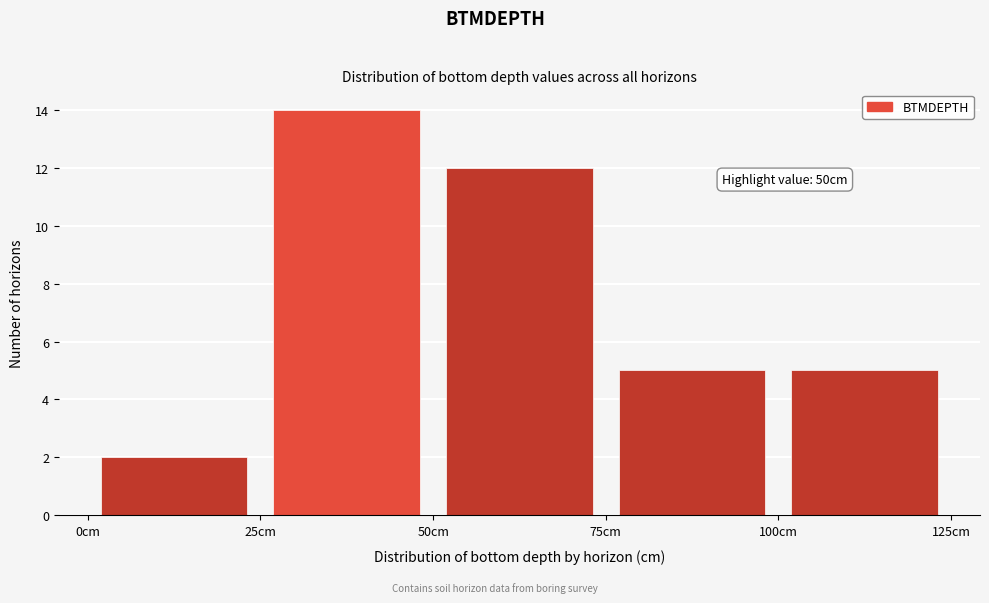

Over which range of the x-axis is the bar tallest?

25 to 50